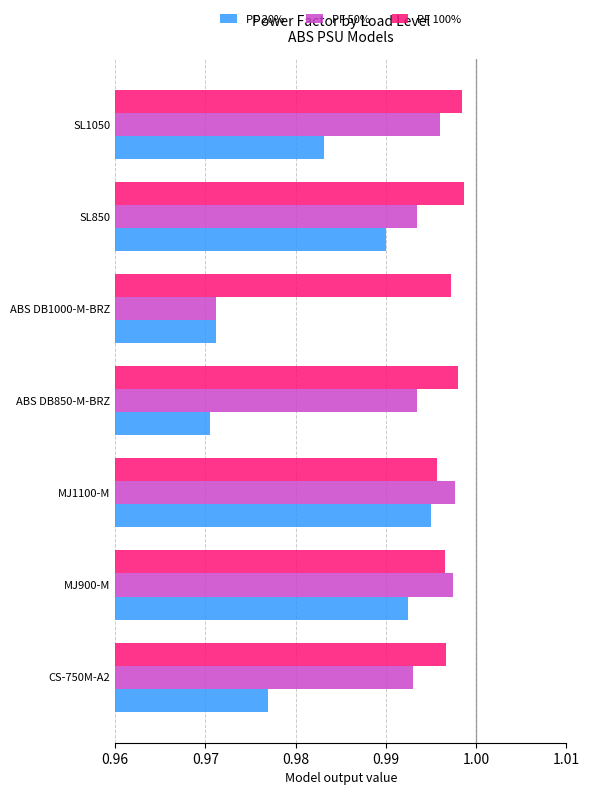

Is it true that PF 100% equals 1.3 at SL850?

False